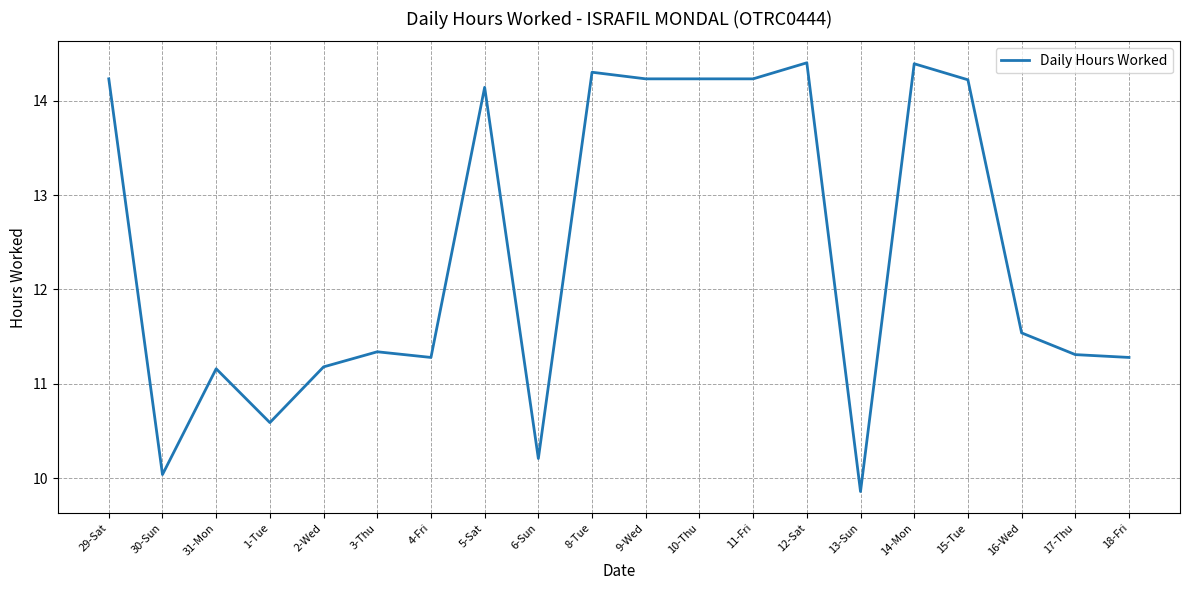

Reading left to right, what are all the values shown in this chart?

29-Sat=14.2	30-Sun=10.0	31-Mon=11.2	1-Tue=10.6	2-Wed=11.2	3-Thu=11.3	4-Fri=11.3	5-Sat=14.1	6-Sun=10.2	8-Tue=14.3	9-Wed=14.2	10-Thu=14.2	11-Fri=14.2	12-Sat=14.4	13-Sun=9.9	14-Mon=14.4	15-Tue=14.2	16-Wed=11.5	17-Thu=11.3	18-Fri=11.3